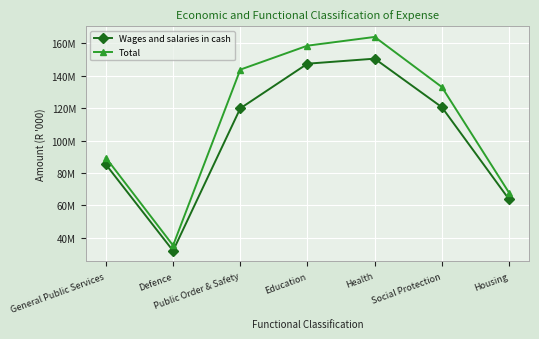

What are all the series names shown in the legend?

Wages and salaries in cash, Total